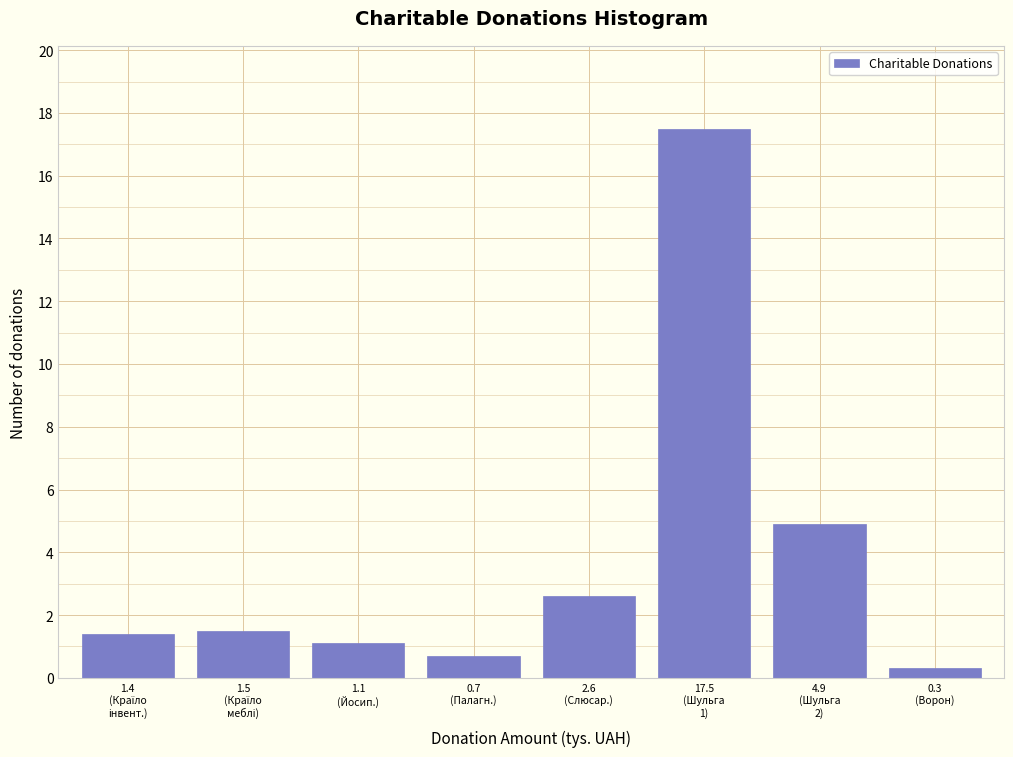

Reading right to left, extract all data points from this chart.

0.3	4.9	17.5	2.6	0.7	1.1	1.5	1.4